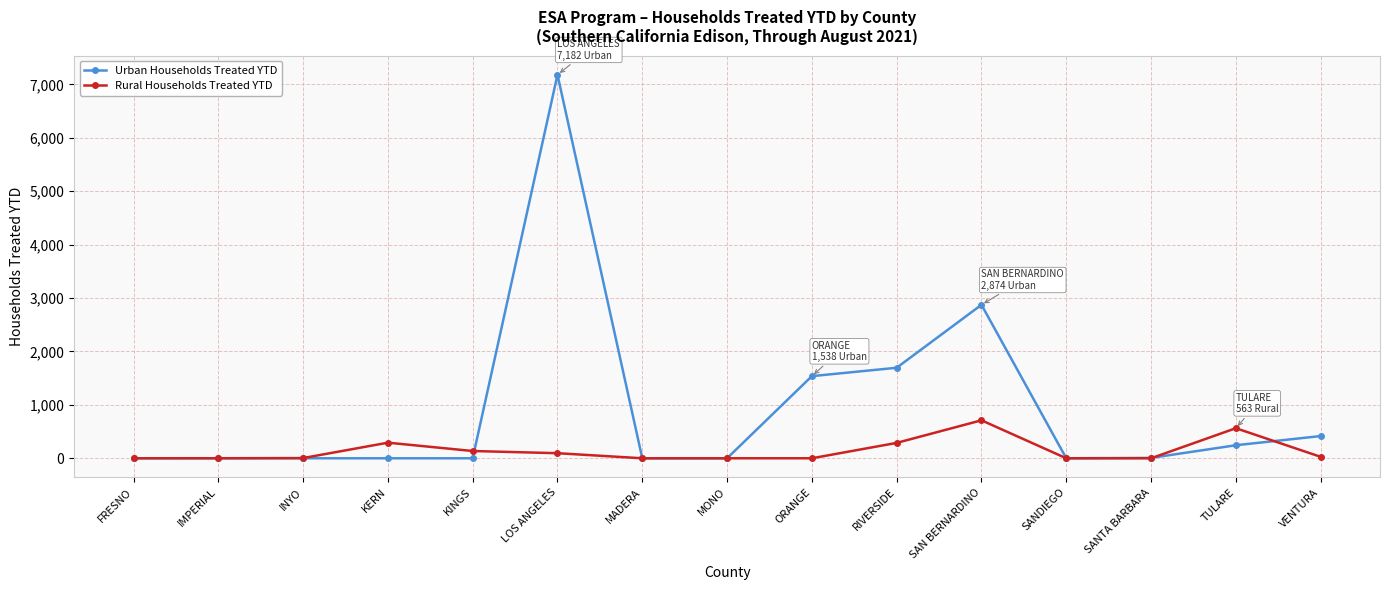

Rank the series by their average value, from lowest to highest.

Rural Households Treated YTD, Urban Households Treated YTD